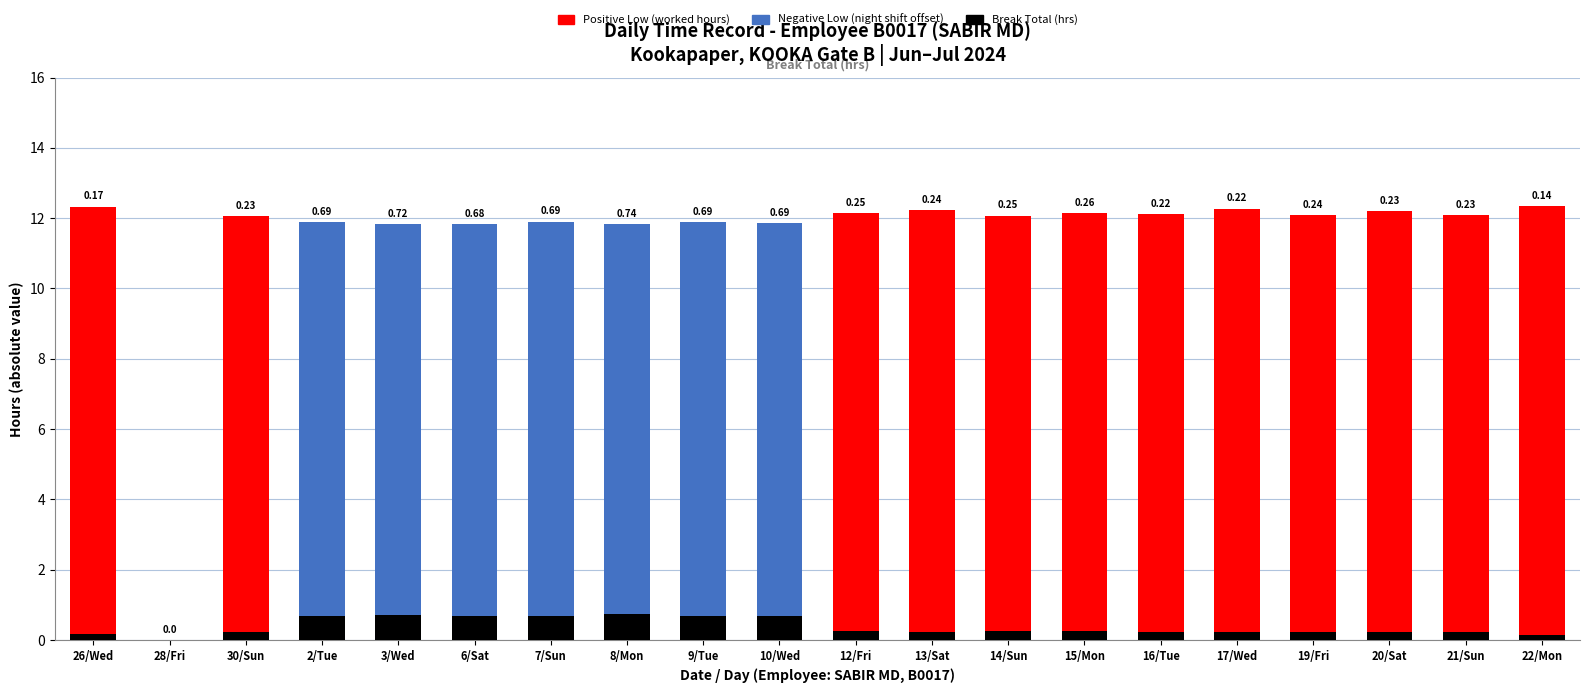

How many values in the Low (absolute) series are below 12?

8